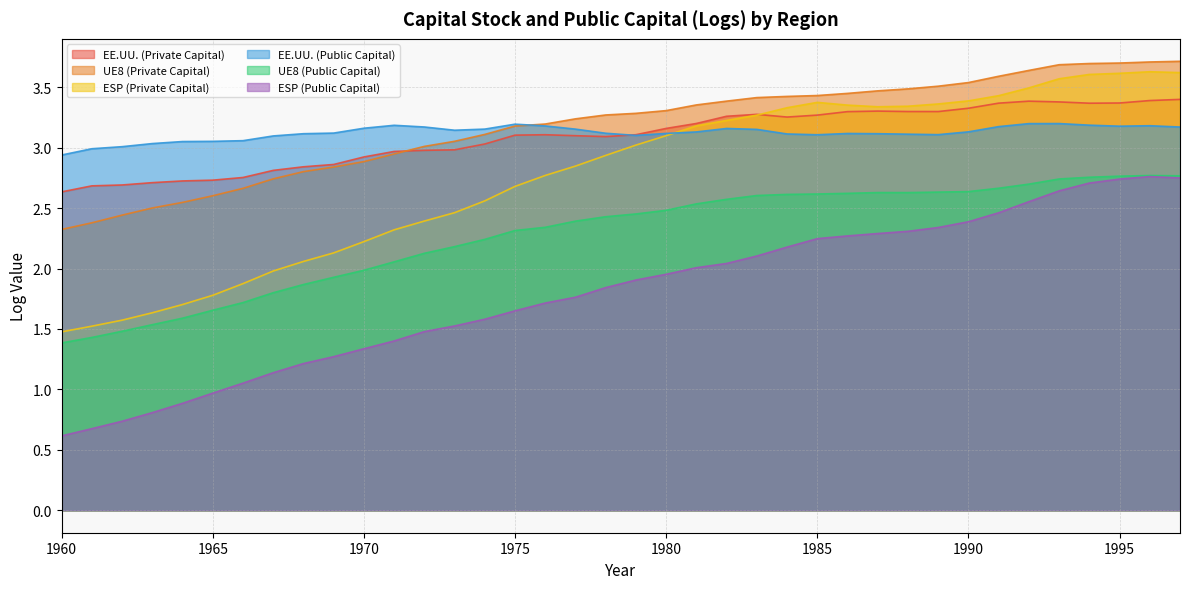

Does the chart display data point markers on the line(s)?

No